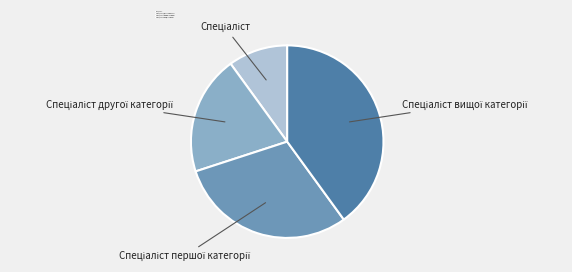

How many segments does this pie chart have?

4